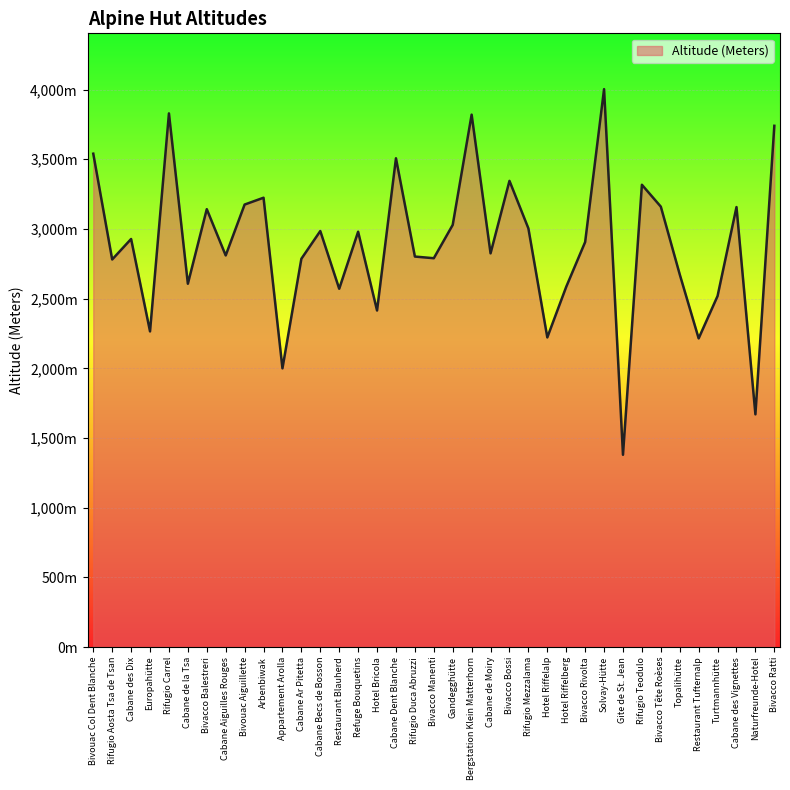

Approximately how many times larger is the value at Rifugio Carrel compared to Rifugio Aosta Tsa de Tsan?

1.4